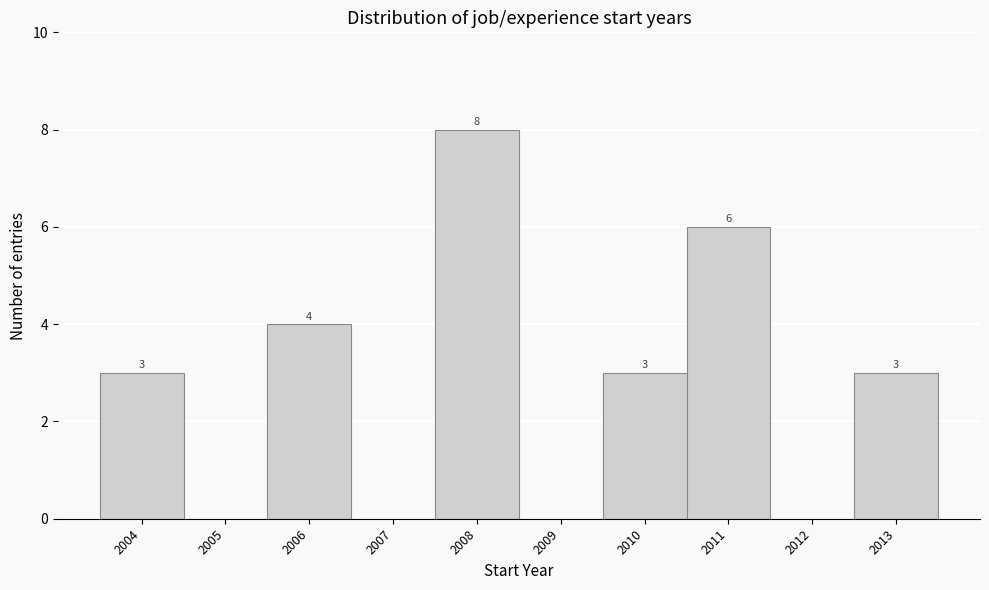

Over which range of the x-axis is the bar tallest?

2007.5 to 2008.5